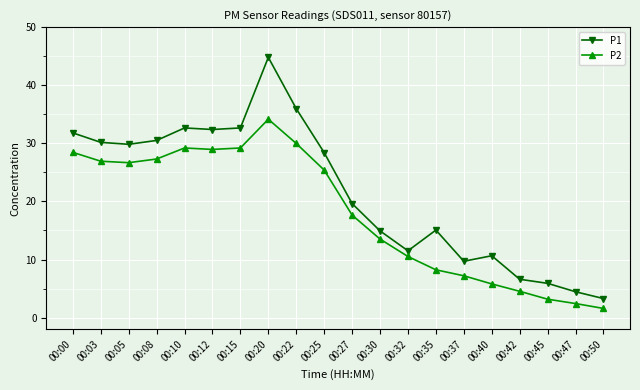

Which series changed the most between 00:12 and 00:40?

P2